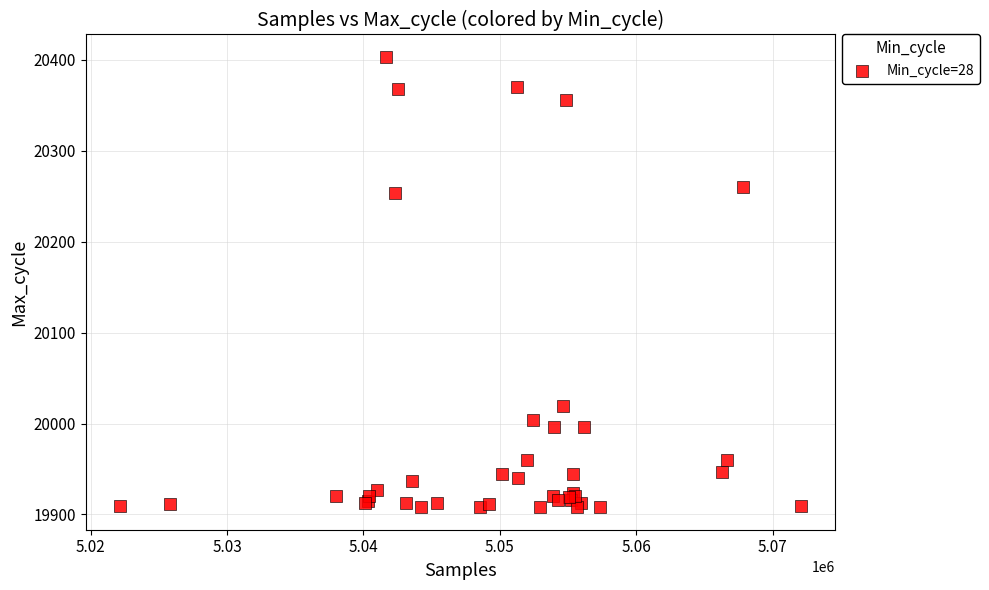

What Y value in the scatter plot is closest to 20155?

20254